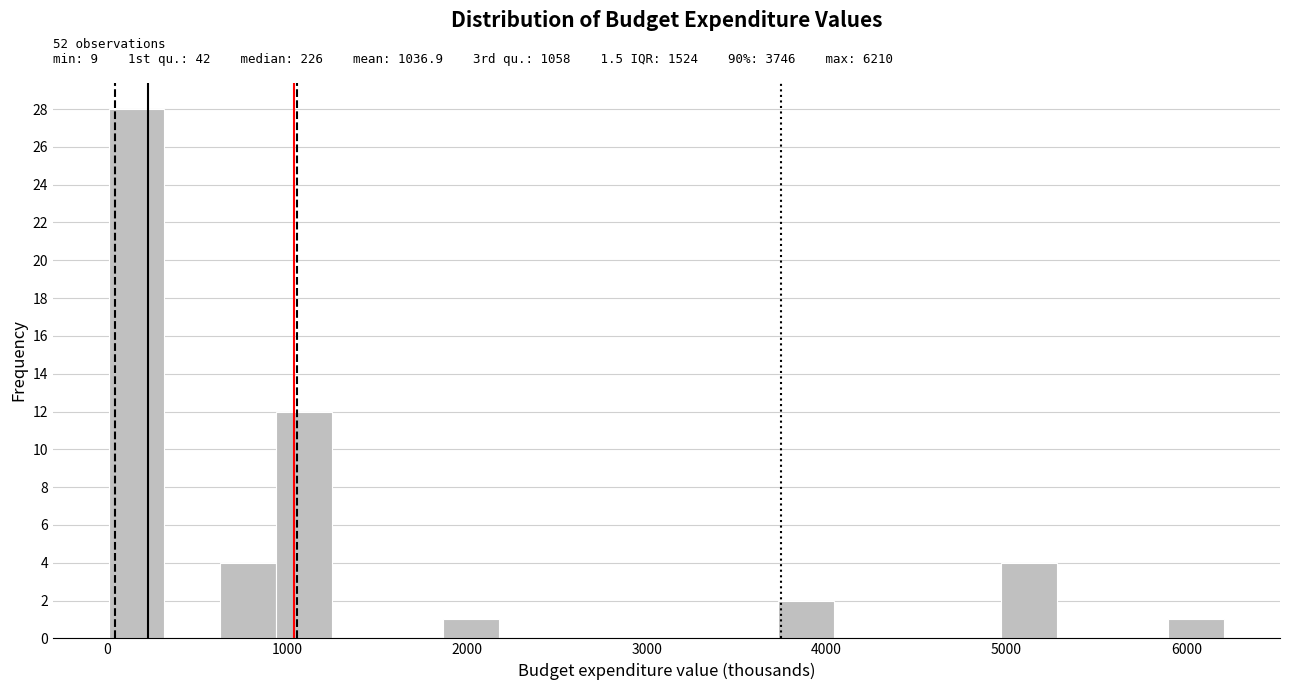

Around what value on the x-axis is the tallest bar? Give the approximate position of its centre, as read against the axis.

200